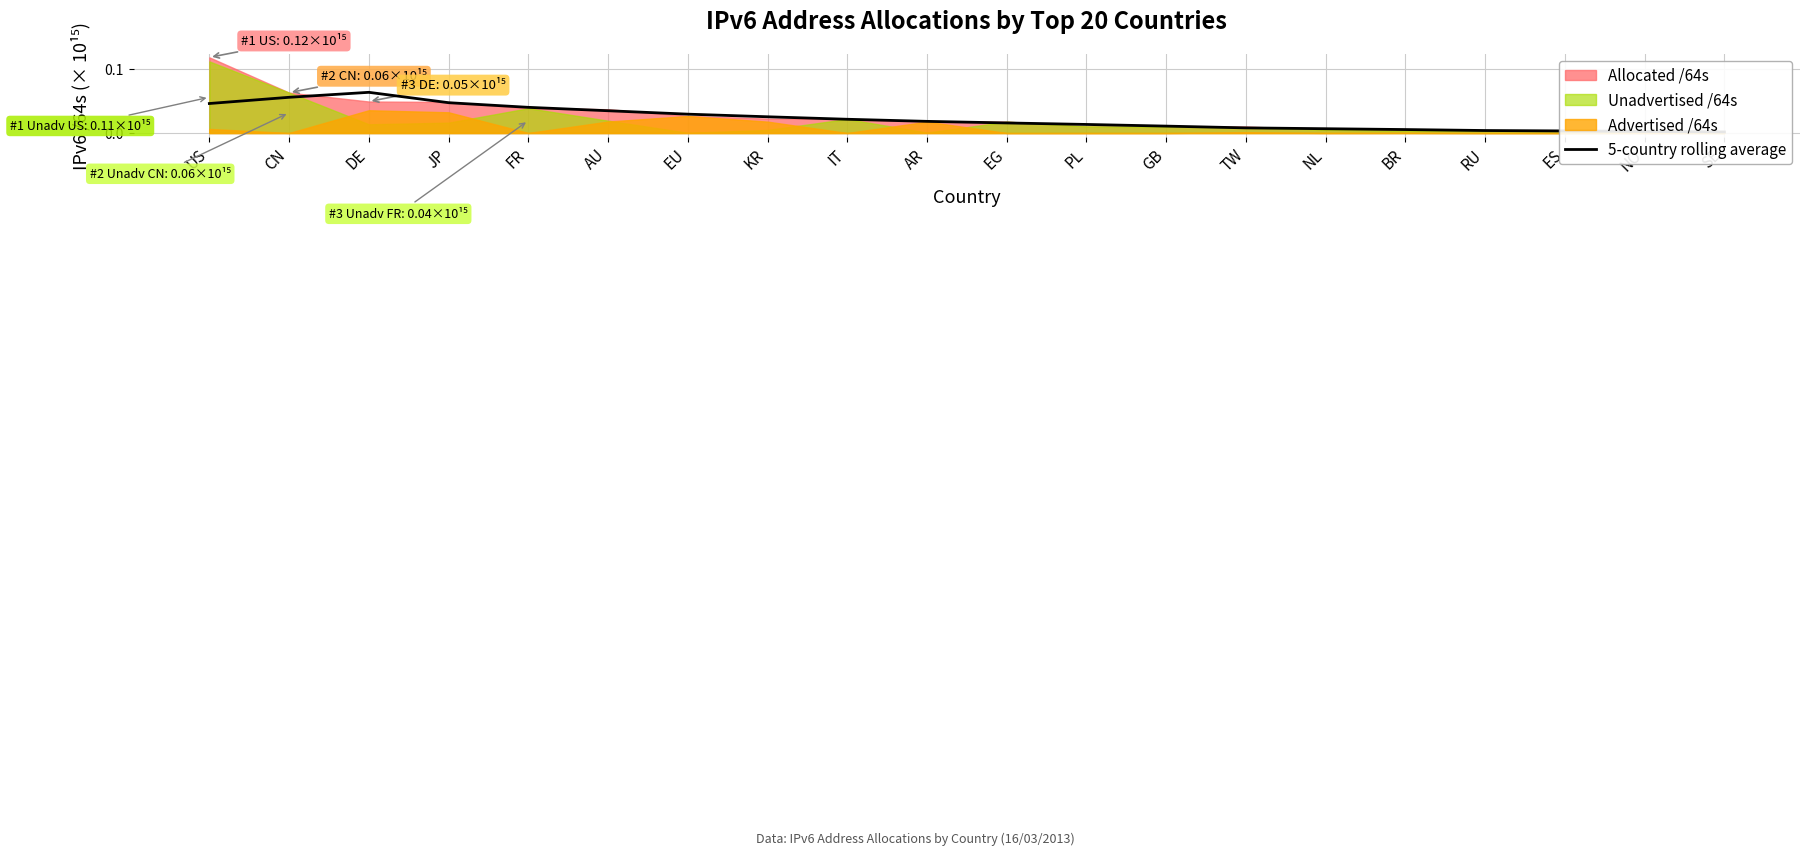

Rank the categories by value from highest to lowest.

DE, CN, JP, US, FR, AU, EU, KR, IT, AR, EG, PL, GB, TW, NL, BR, RU, ES, NO, SE